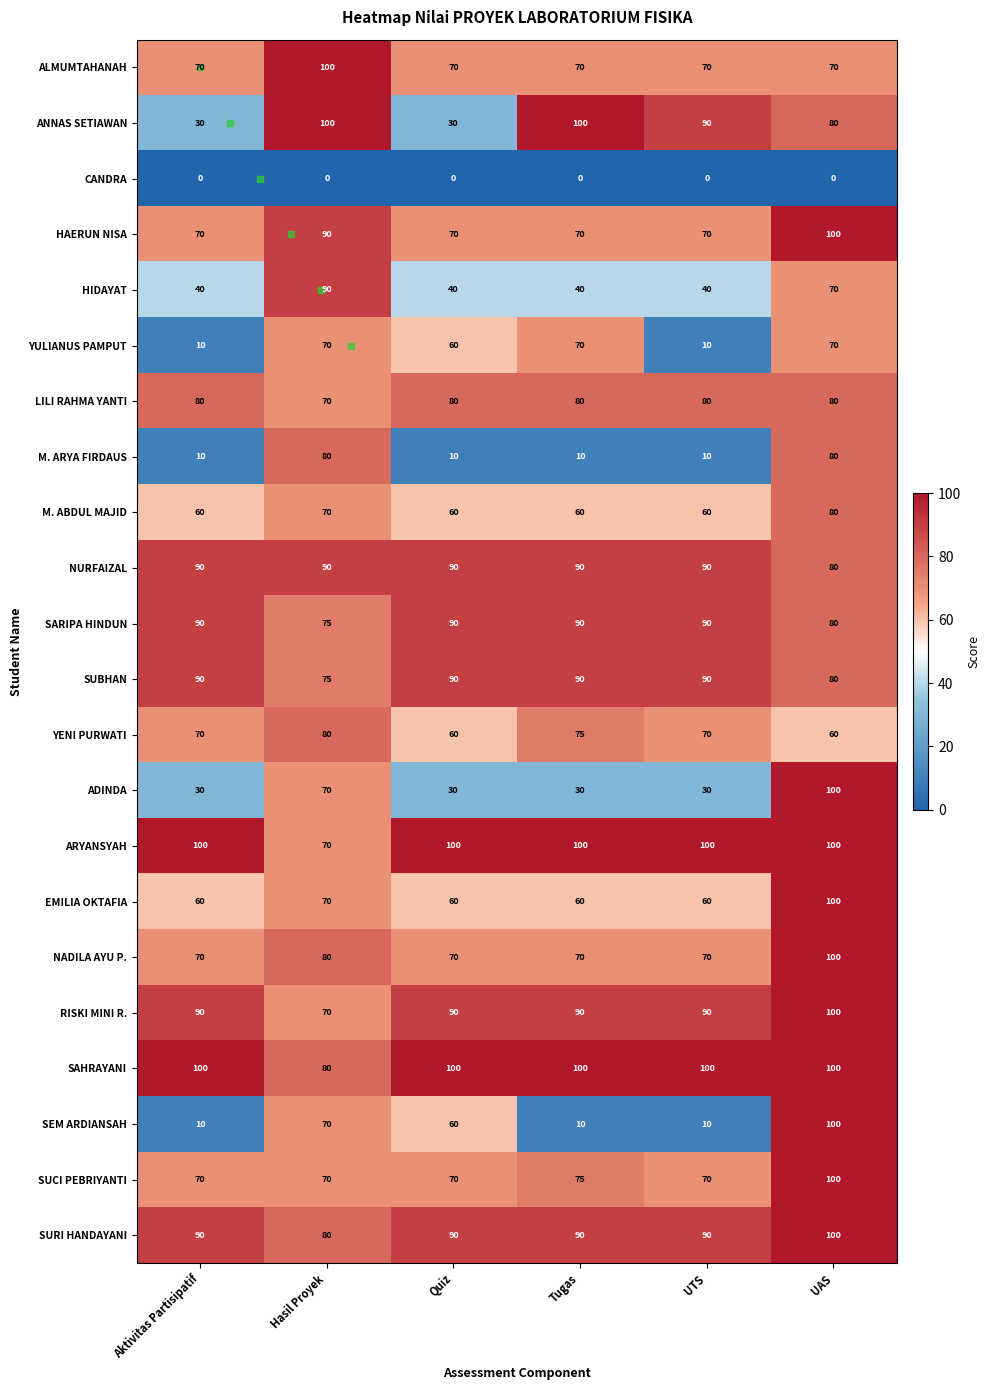

What is the average value of the ANNAS SETIAWAN series?

72